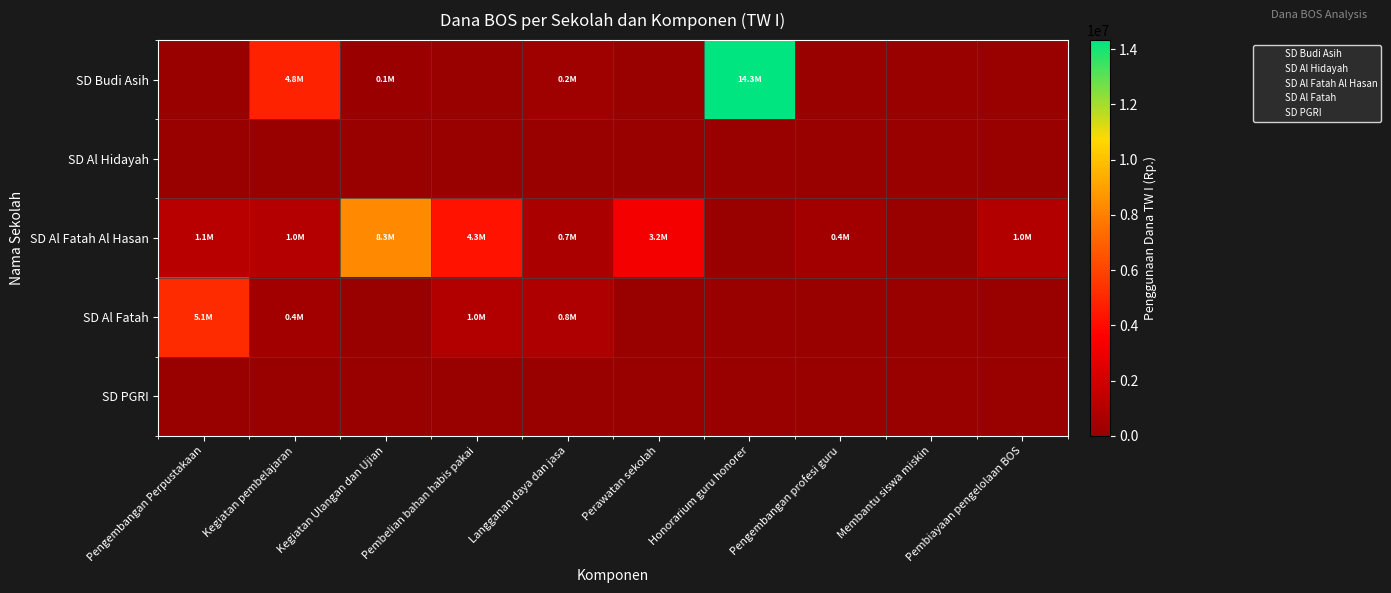

At which category does the chart reach its minimum across all series?

Pengembangan Perpustakaan